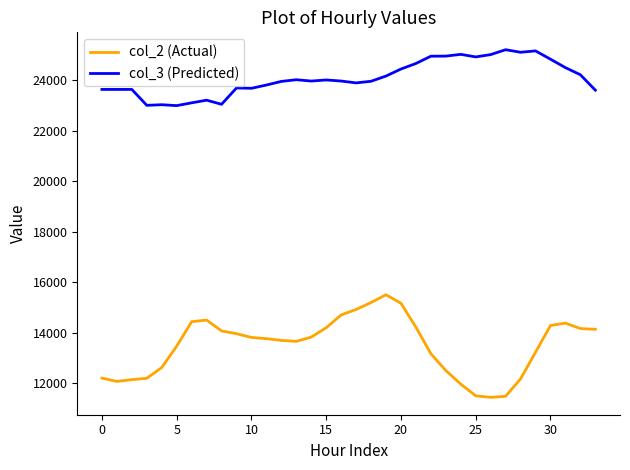

Rank the series by their average value, from lowest to highest.

col_2 (Actual), col_3 (Predicted)